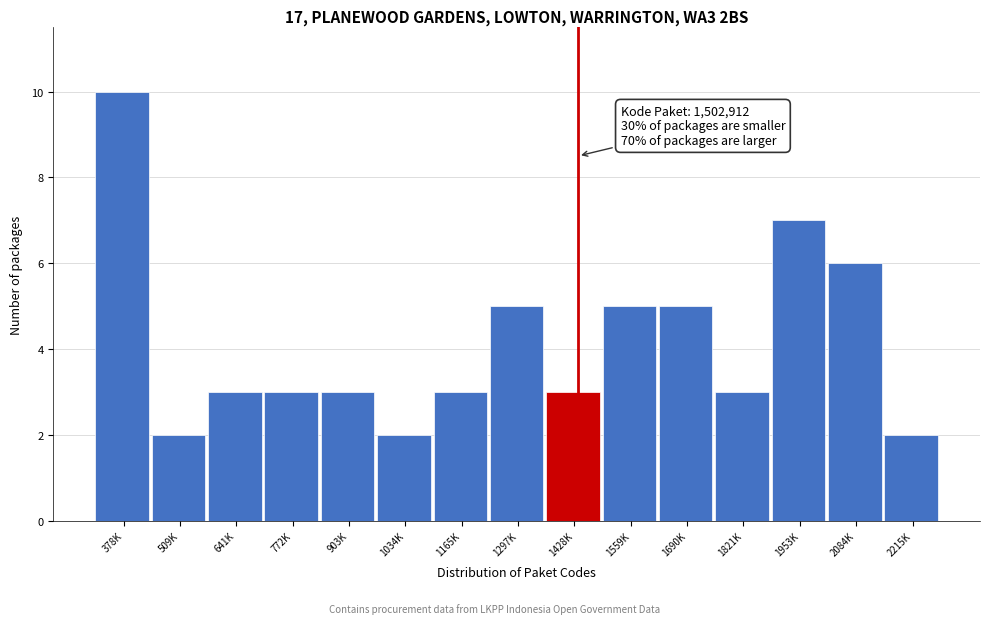

Reading left to right, what are all the values shown in this chart?

10	2	3	3	3	2	3	5	3	5	5	3	7	6	2